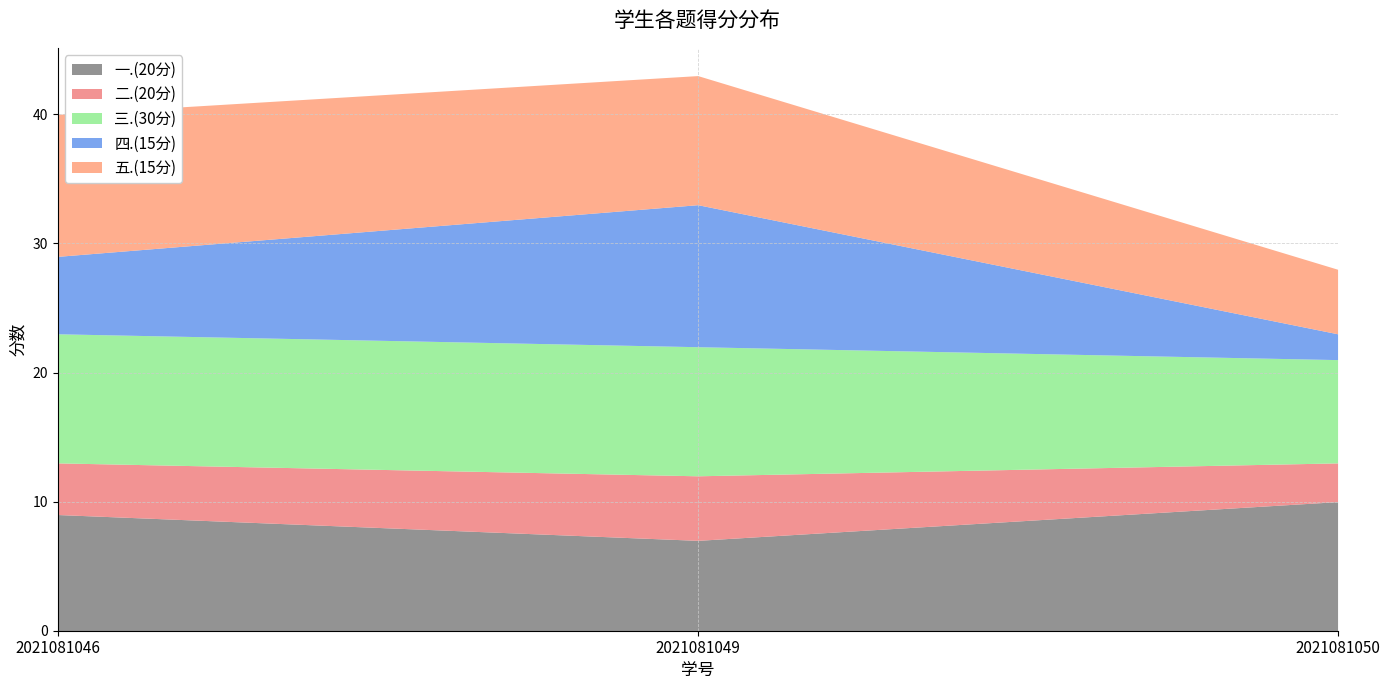

What are all the series names shown in the legend?

一.(20分), 二.(20分), 三.(30分), 四.(15分), 五.(15分)